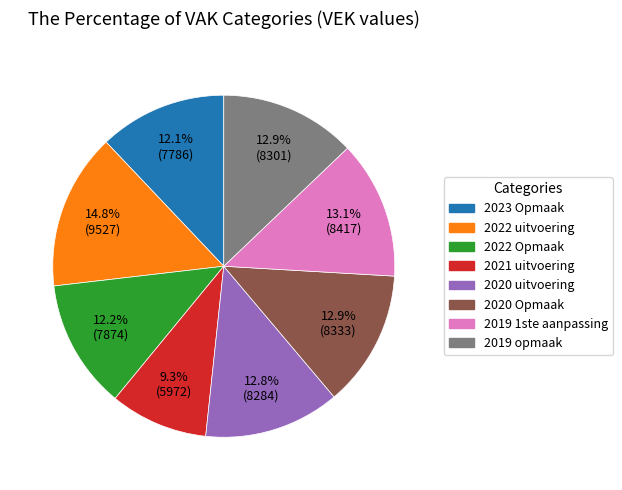

Approximately how many times larger is the value at 2020 uitvoering compared to 2019 opmaak?

1.0